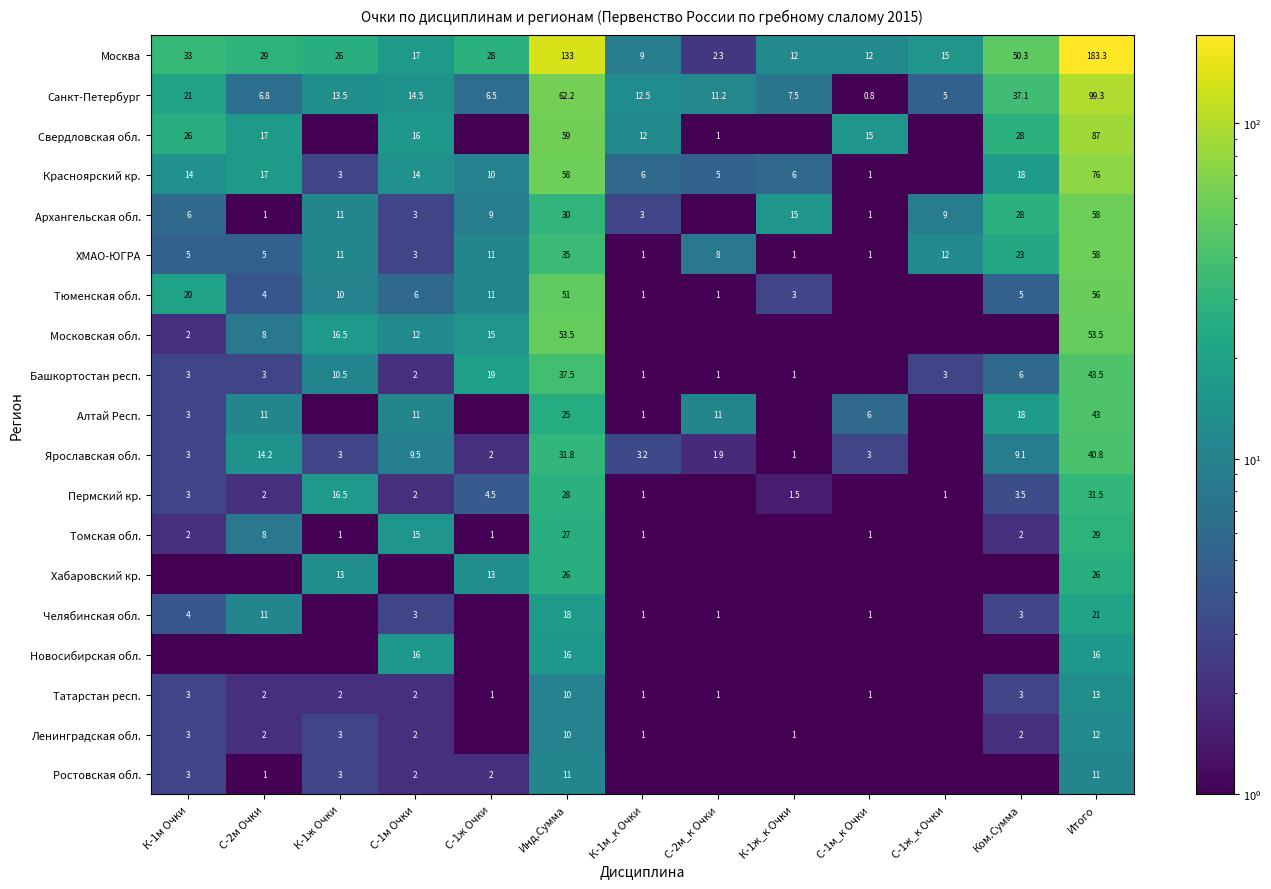

Is the value of Красноярский кр. at С-1м_к Очки greater than the value of Хабаровский кр. at Инд.Сумма?

No